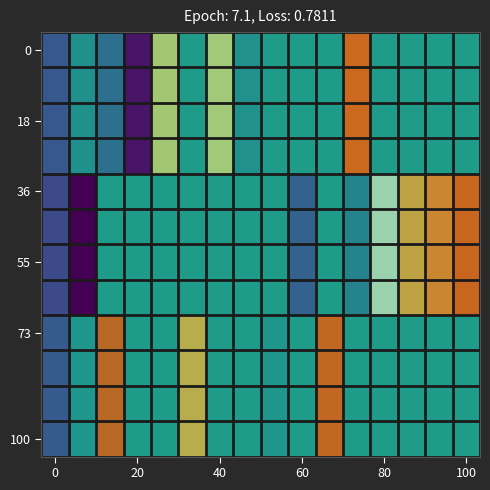

How many values in 55 are above zero?

4